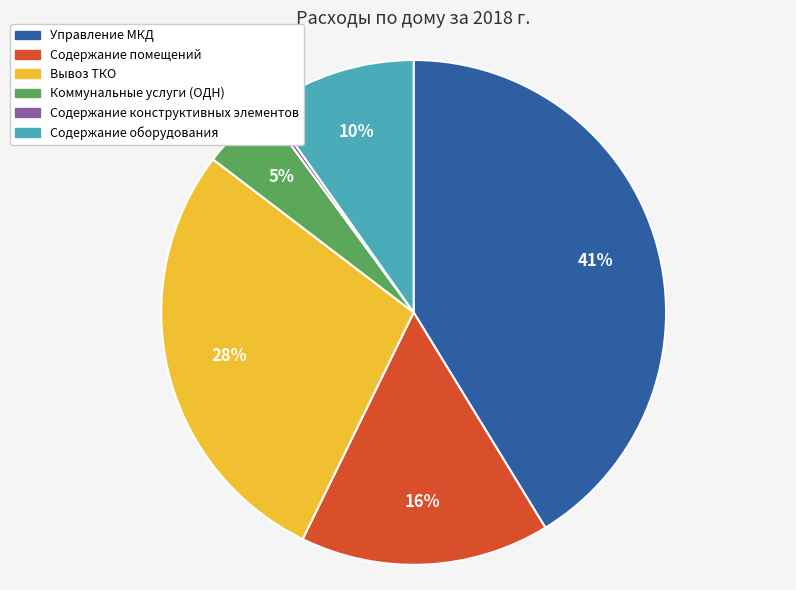

Rank the categories by value from highest to lowest.

Управление МКД, Вывоз ТКО, Содержание помещений, Содержание оборудования, Коммунальные услуги (ОДН), Содержание конструктивных элементов